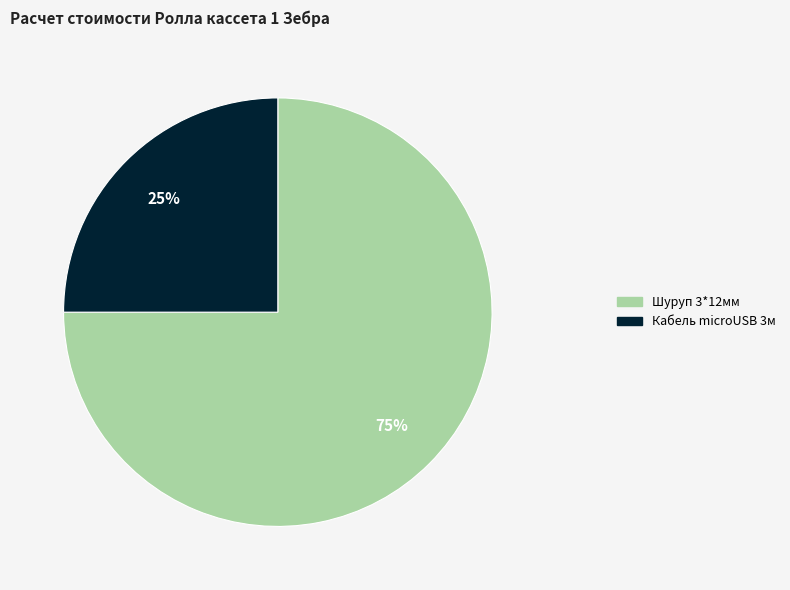

Is there any slice that represents more than half of the pie?

Yes